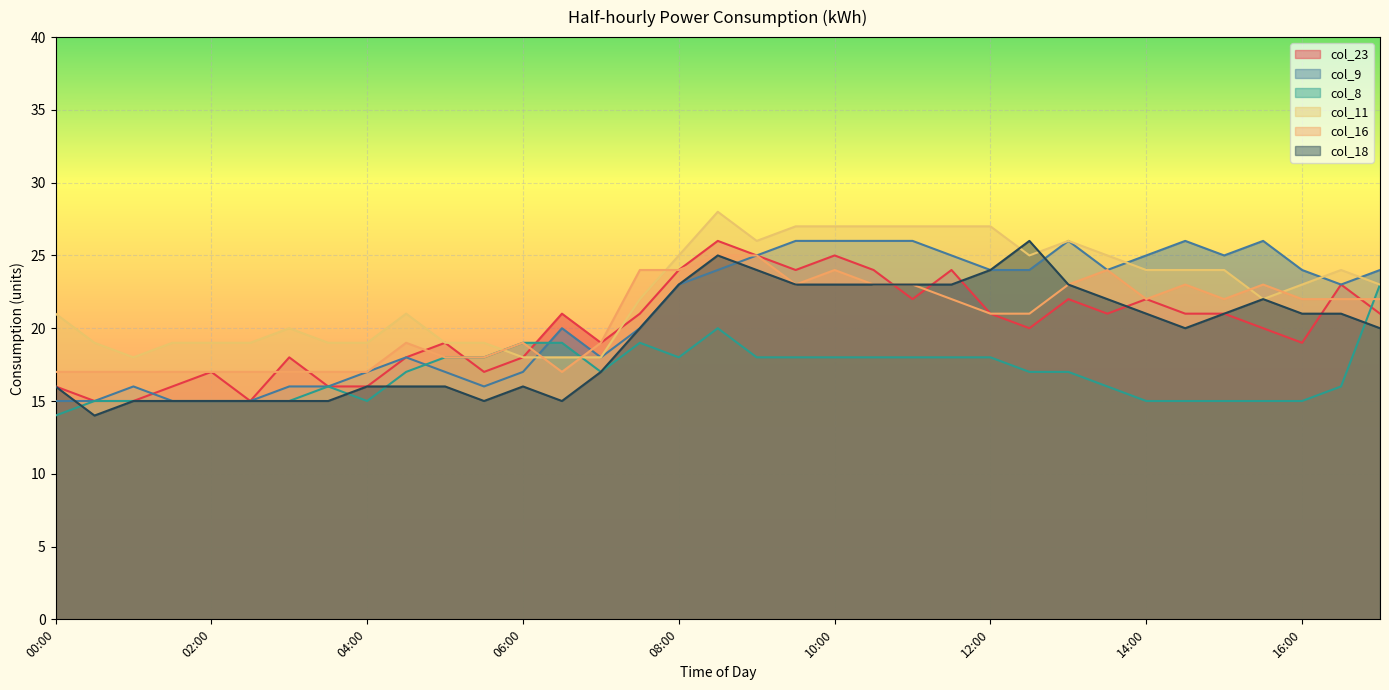

The col_8 series shows 15 at 15:00. True or false?

True